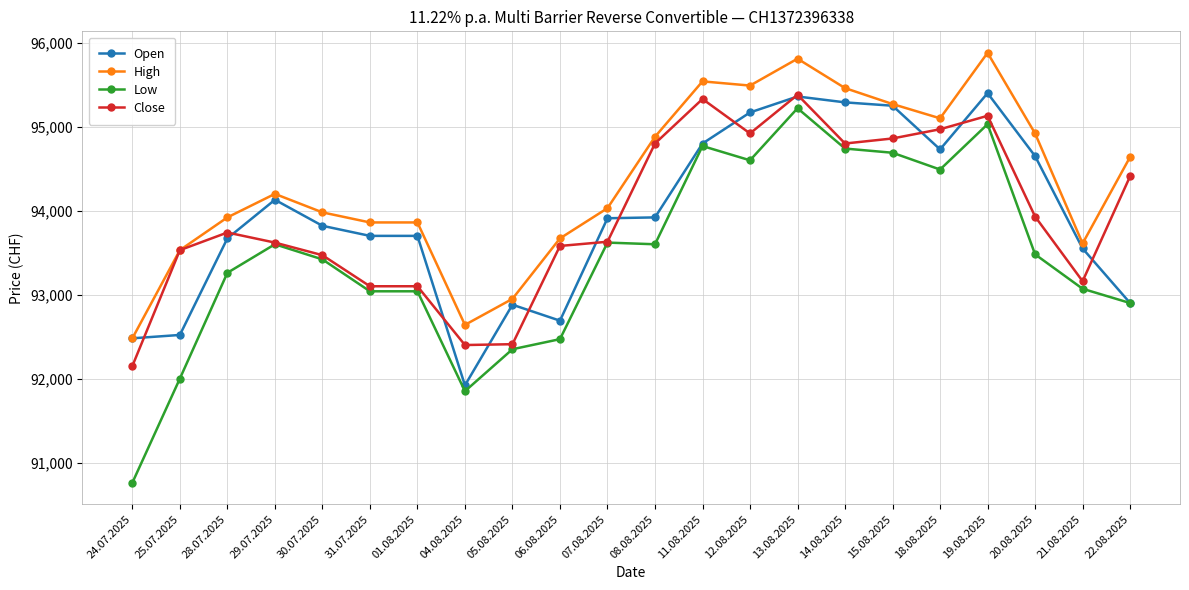

True or false: High has a value of 93860 at 01.08.2025.

True